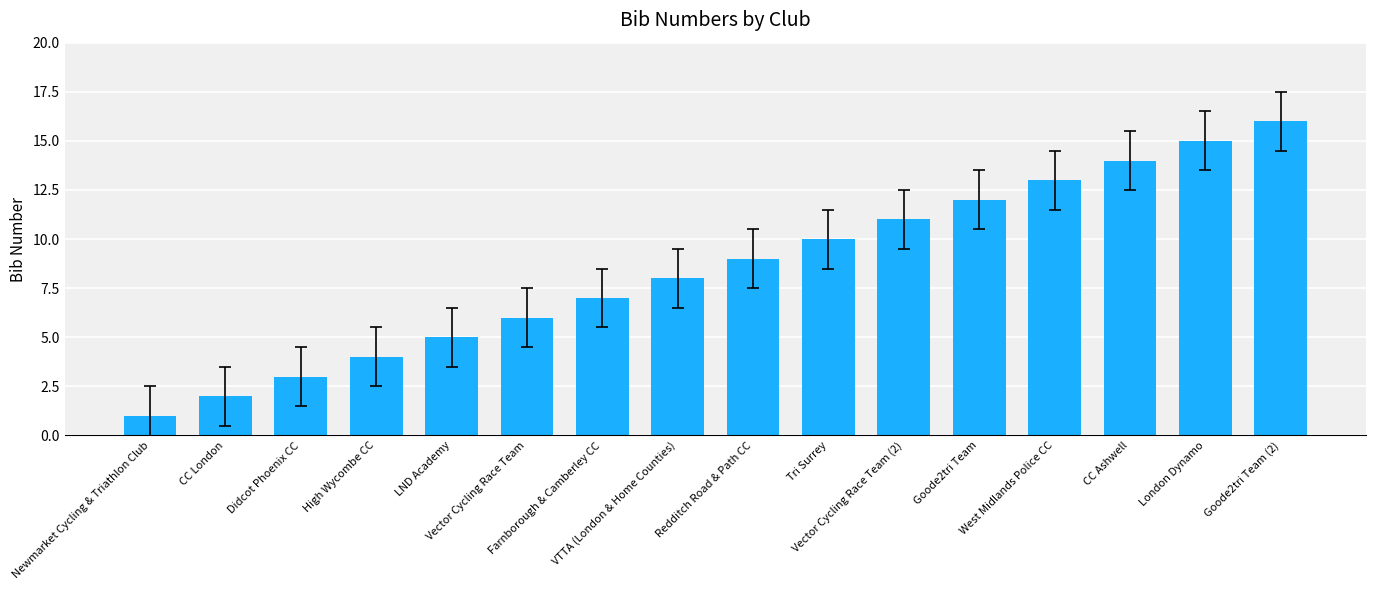

Does the chart contain stacked bars?

No